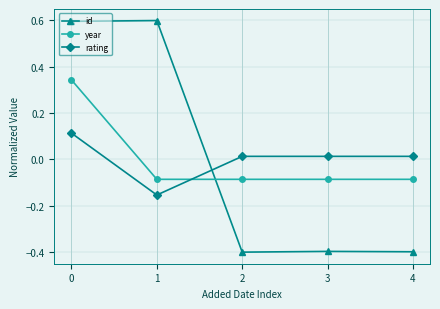

What is the difference between the maximum and minimum values in the year series?

0.4